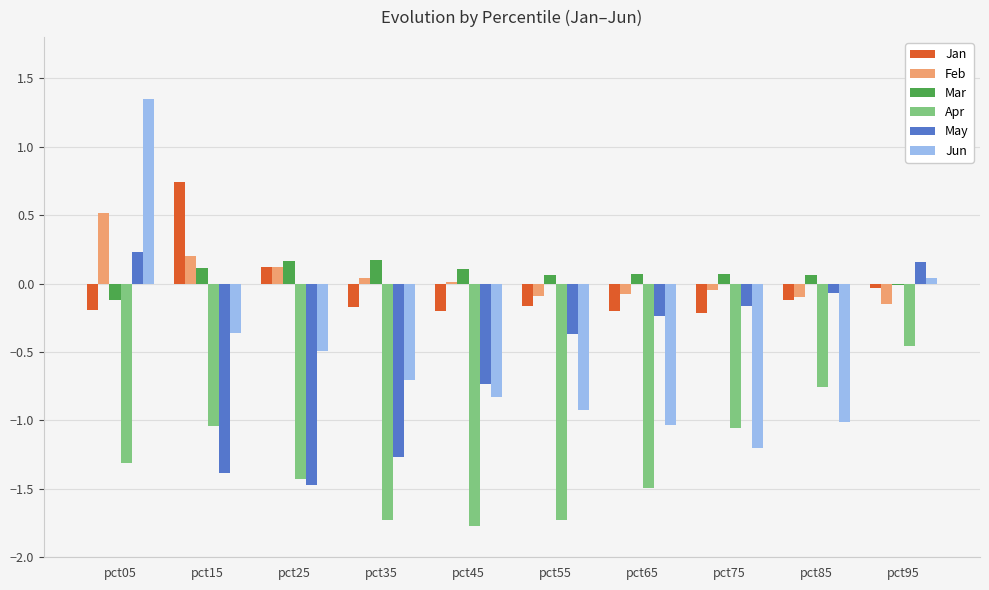

Are the bars horizontal?

No